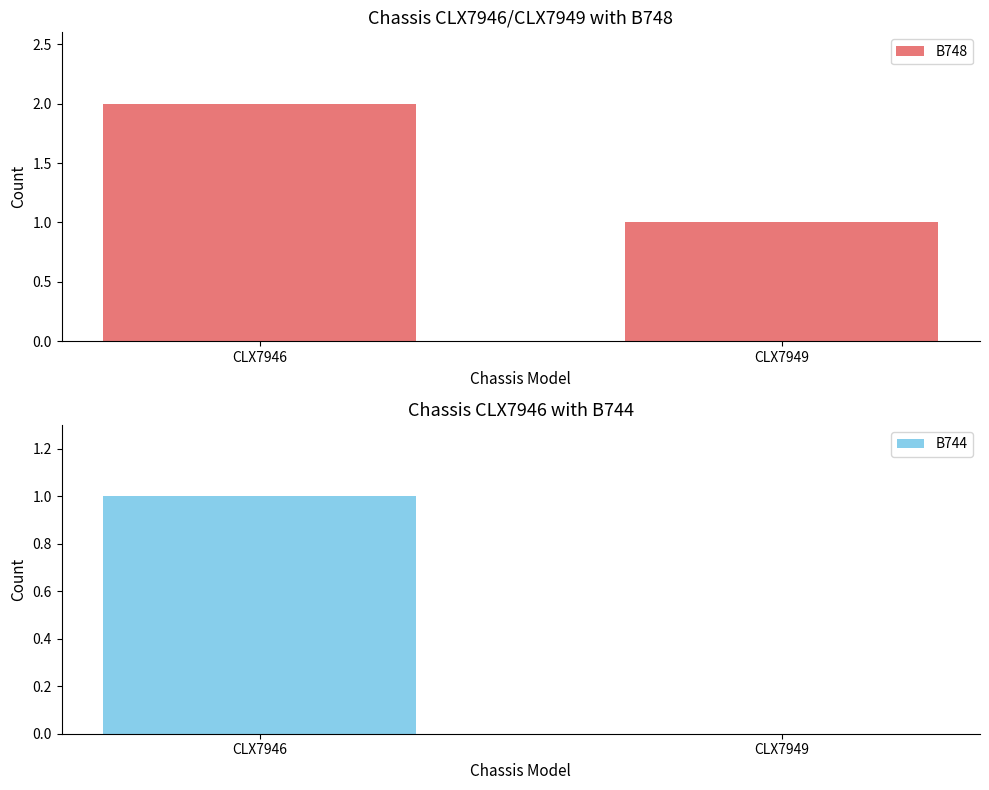

At CLX7946, list the series in order from largest to smallest.

B748, B744